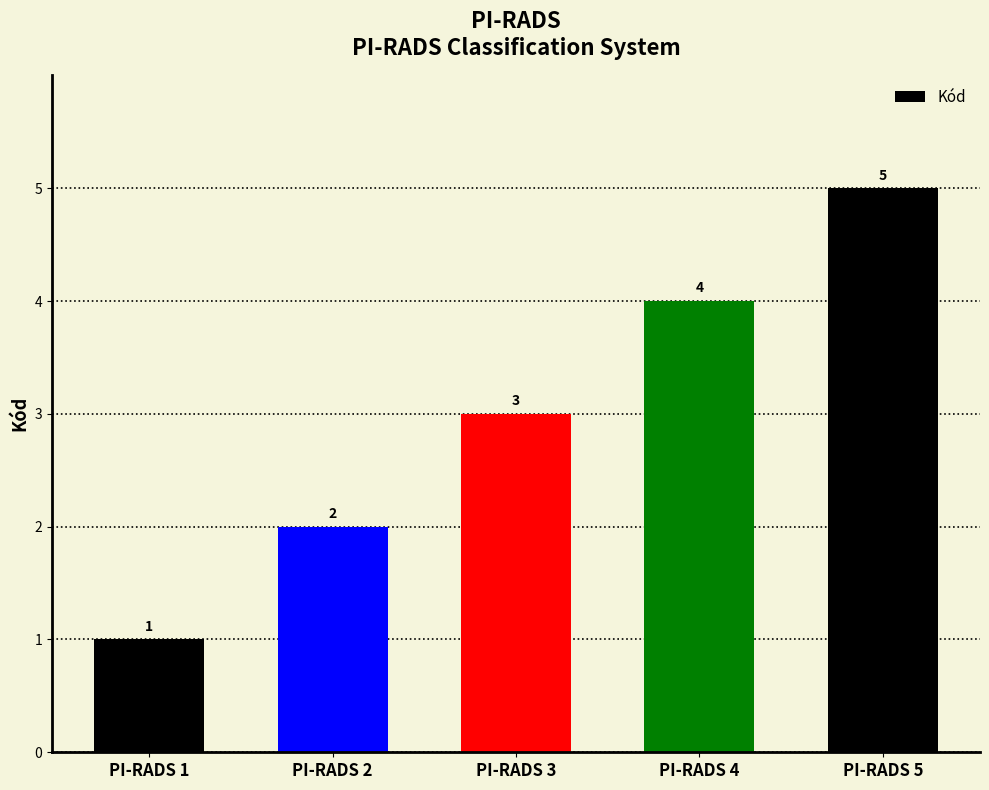

Is it true that the value at PI-RADS 1 is 2?

False